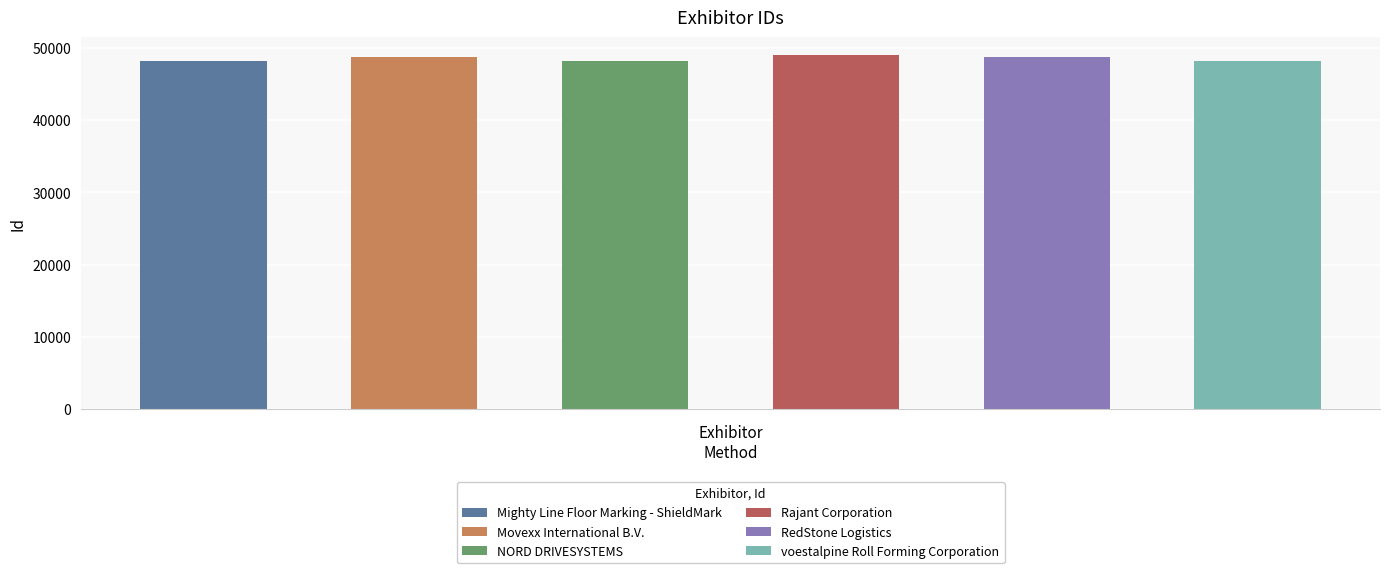

Does the chart contain any negative values?

No